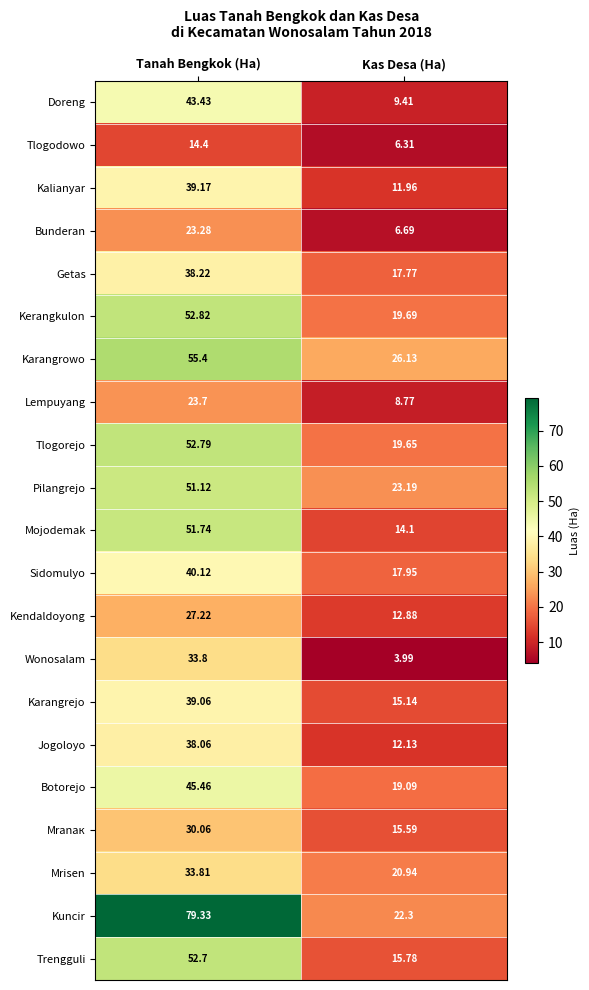

Between Tanah Bengkok (Ha) and Kas Desa (Ha), which series saw the biggest shift?

Kuncir